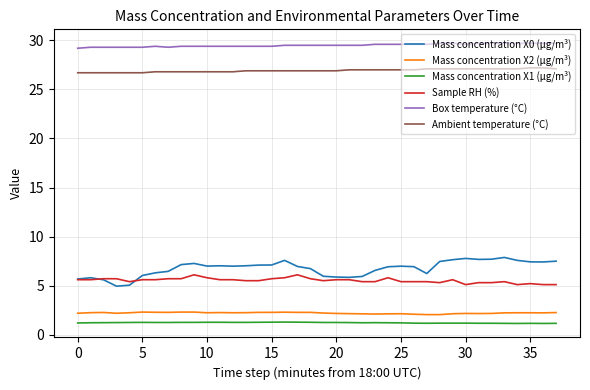

True or false: Sample RH (%) and Mass concentration X1 (μg/m³) cross at least once.

False